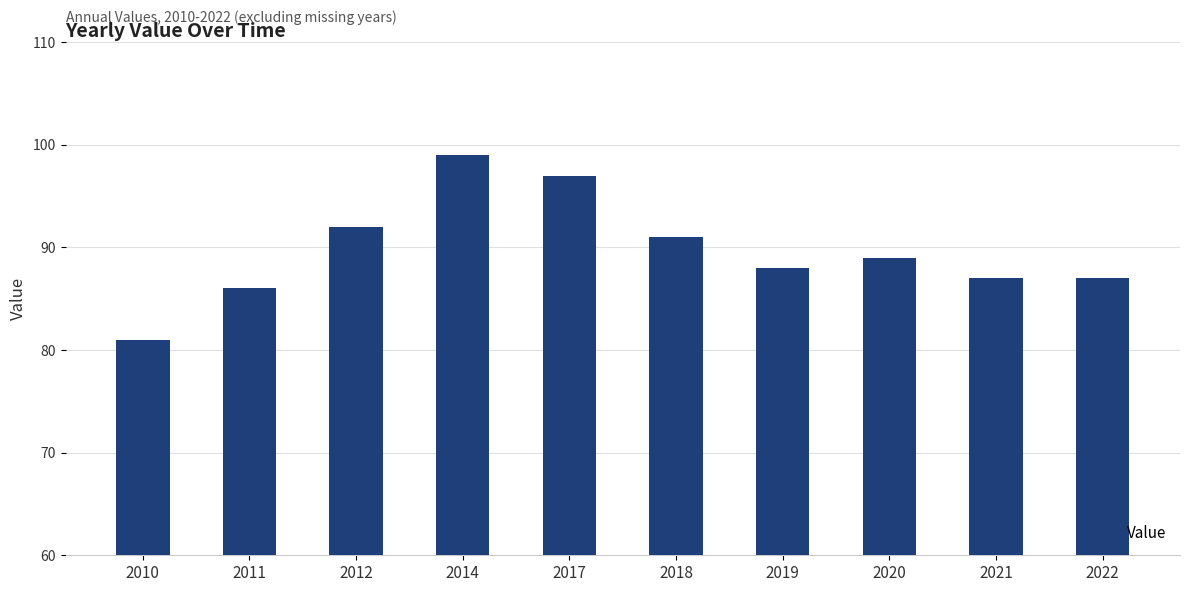

What is the value of the 6th bar from the left?

91